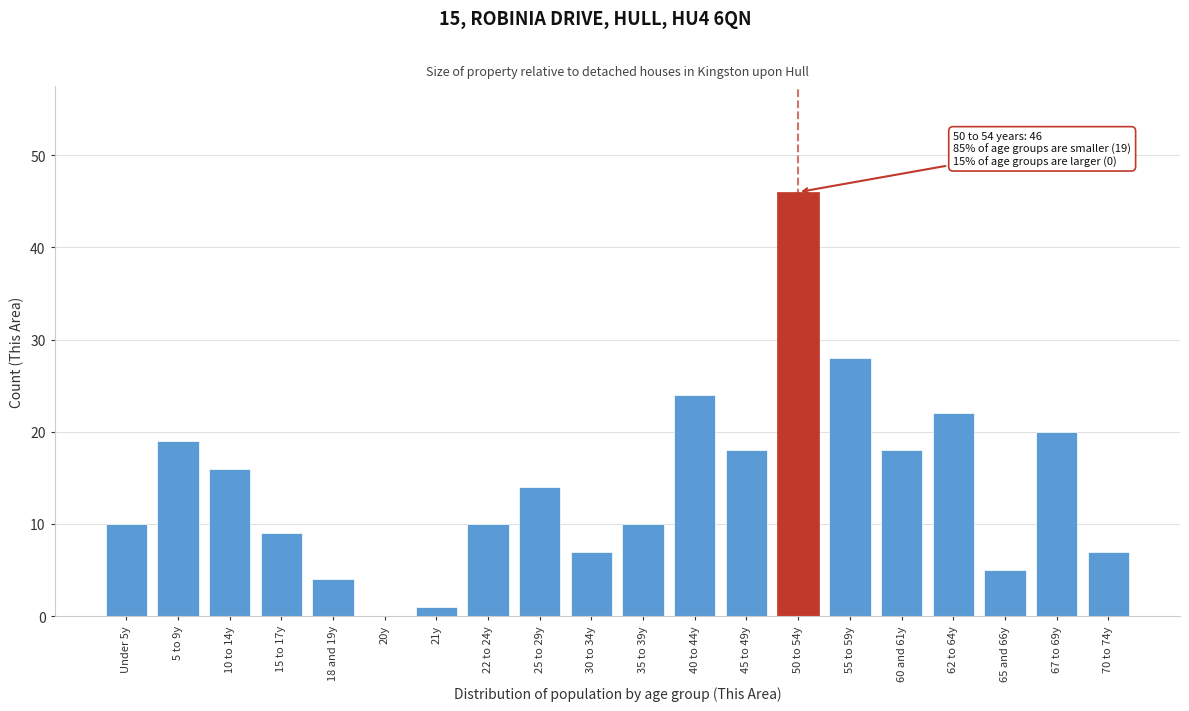

Reading left to right, what are all the values shown in this chart?

Under 5y=10	5 to 9y=19	10 to 14y=16	15 to 17y=9	18 and 19y=4	20y=0	21y=1	22 to 24y=10	25 to 29y=14	30 to 34y=7	35 to 39y=10	40 to 44y=24	45 to 49y=18	50 to 54y=46	55 to 59y=28	60 and 61y=18	62 to 64y=22	65 and 66y=5	67 to 69y=20	70 to 74y=7